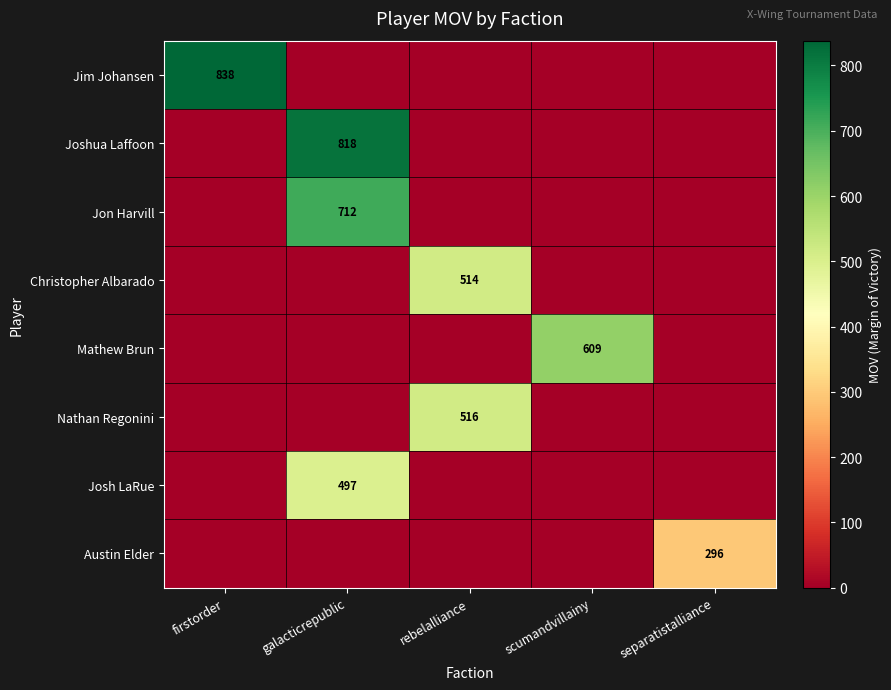

What is the total value across all series at scumandvillainy?

609